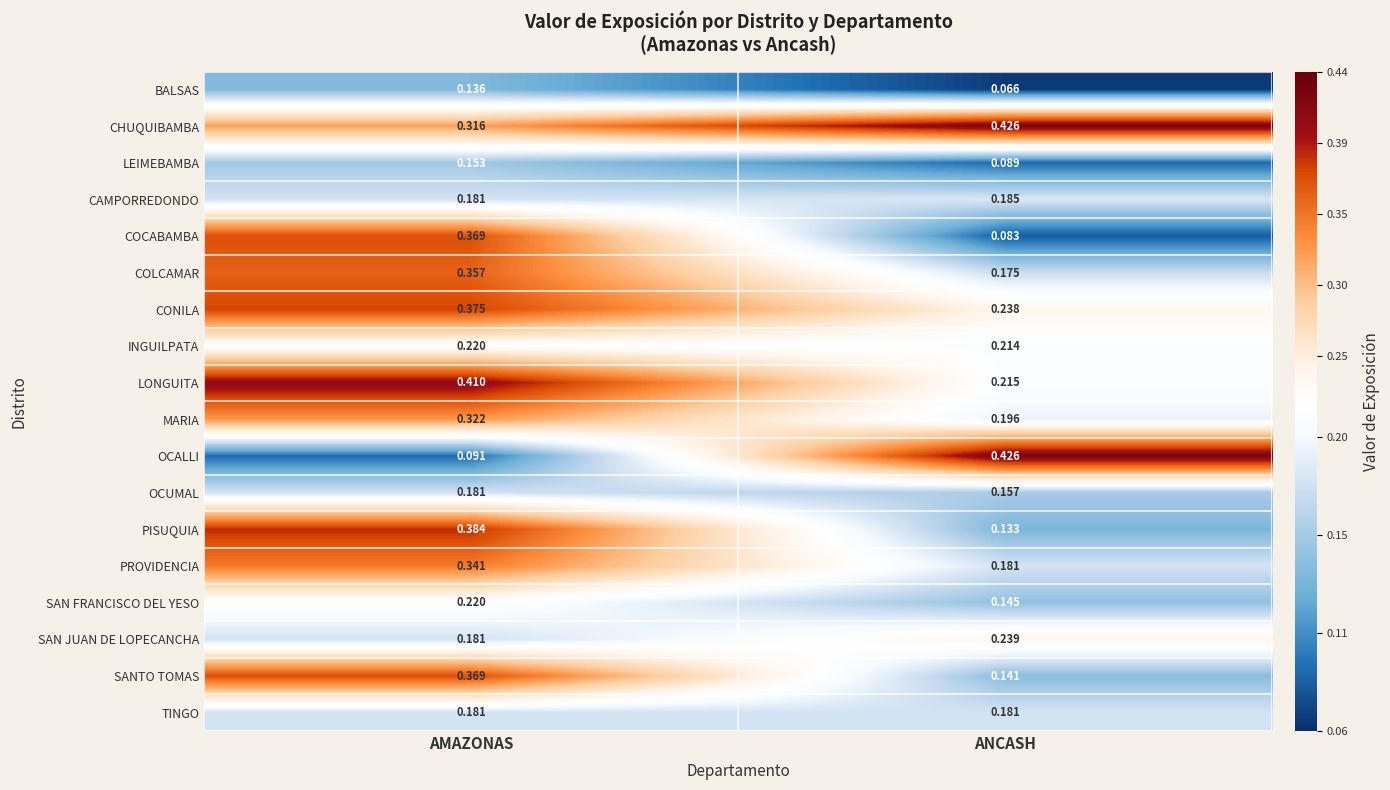

At which category is the sum across all series the highest?

AMAZONAS